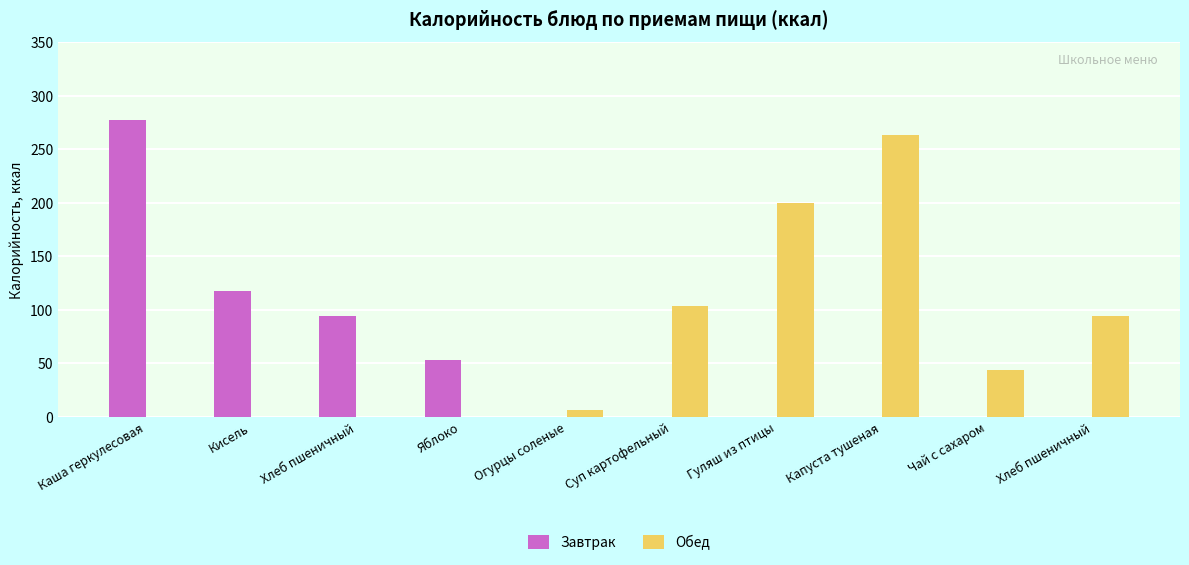

Between Хлеб пшеничный and Яблоко, which series saw the biggest shift?

Завтрак